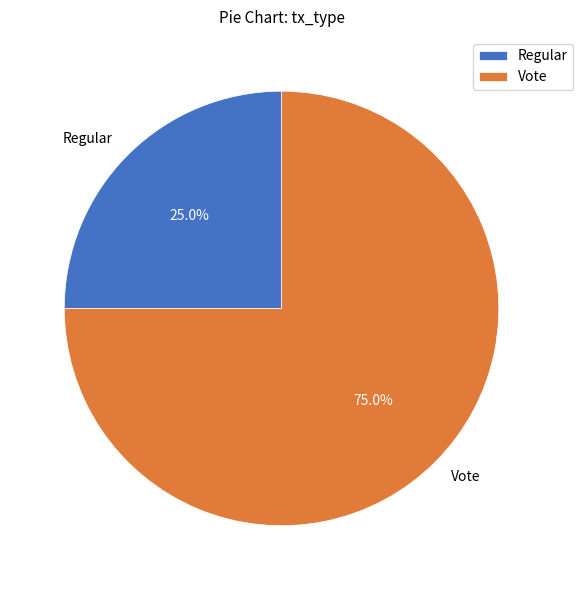

Which has a higher value, Vote or Regular?

Vote